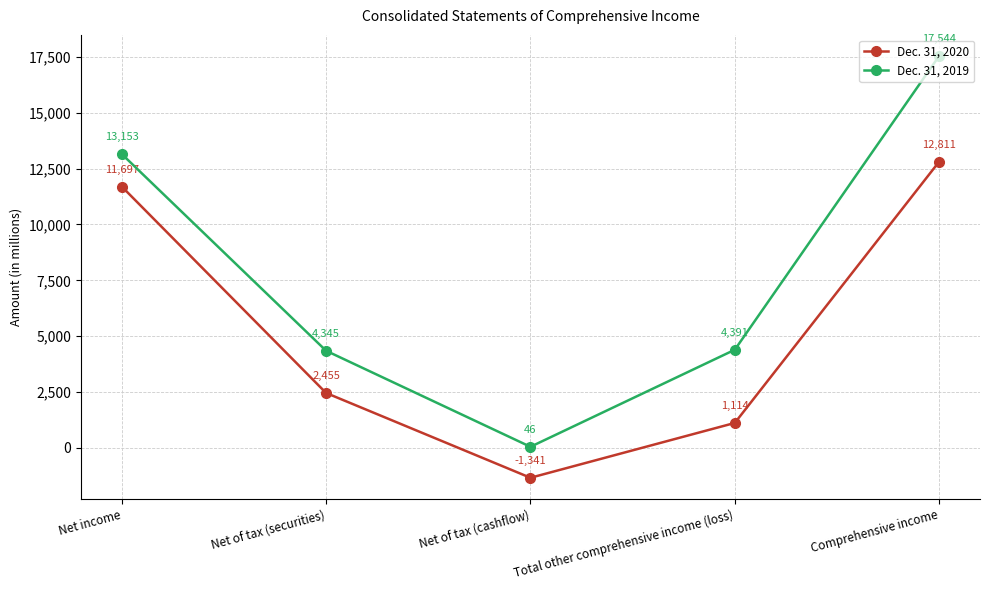

What is the label of the 5th point from the left?

Comprehensive income